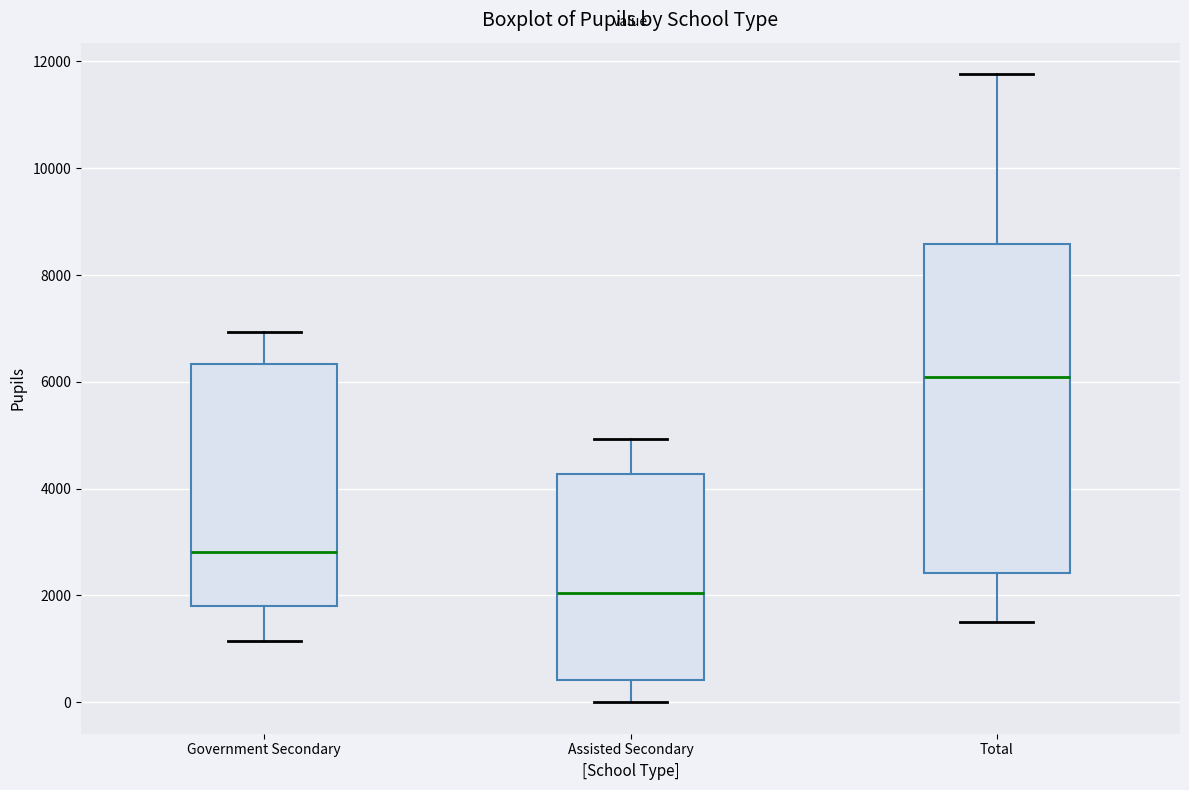

Which box has the highest median line?

Total